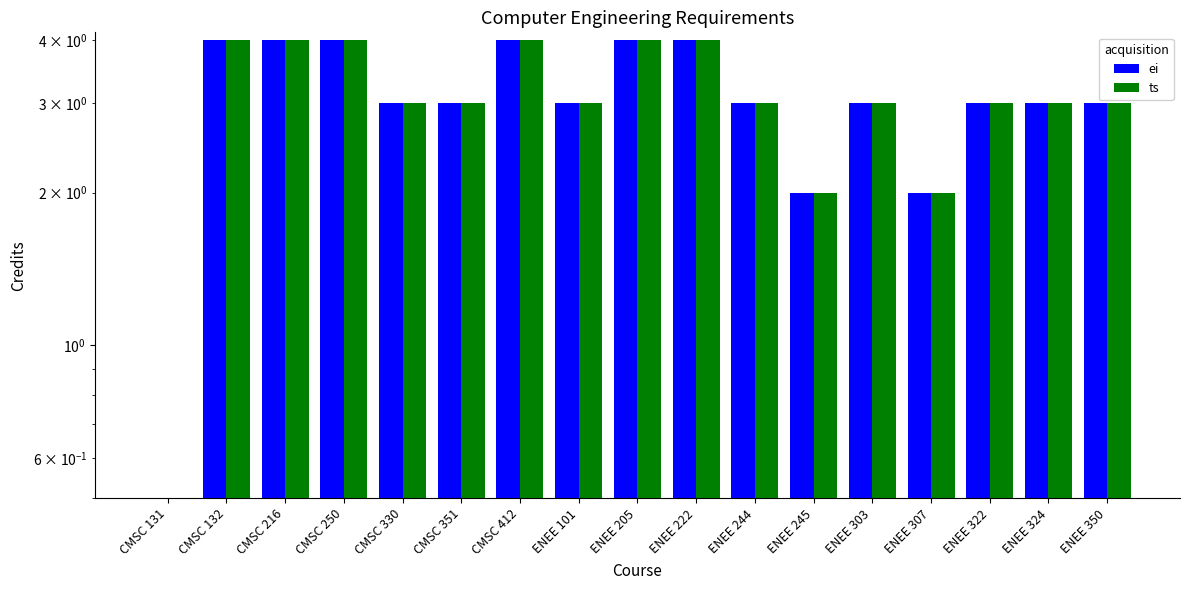

Between CMSC 132 and CMSC 330, which series saw the biggest shift?

ei